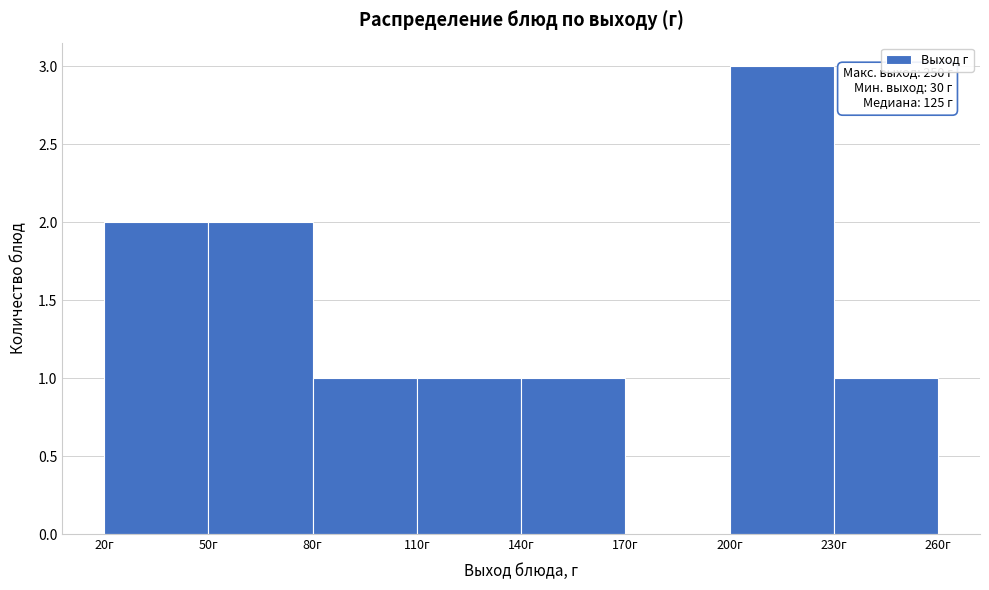

Over which range of the x-axis is the bar tallest?

200 to 230